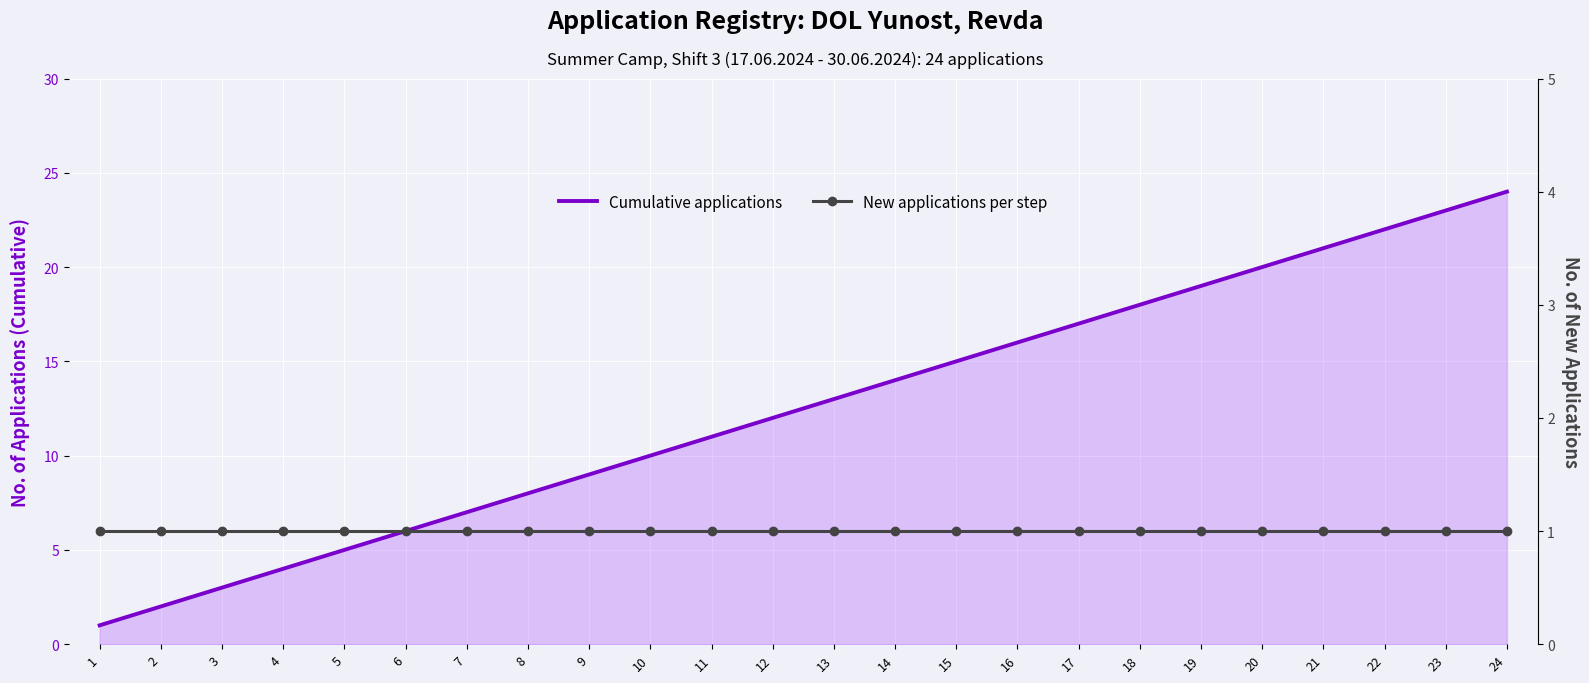

Reading right to left, what are all the values shown in this chart?

Cumulative applications: 24	23	22	21	20	19	18	17	16	15	14	13	12	11	10	9	8	7	6	5	4	3	2	1
New applications per step: 1	1	1	1	1	1	1	1	1	1	1	1	1	1	1	1	1	1	1	1	1	1	1	1